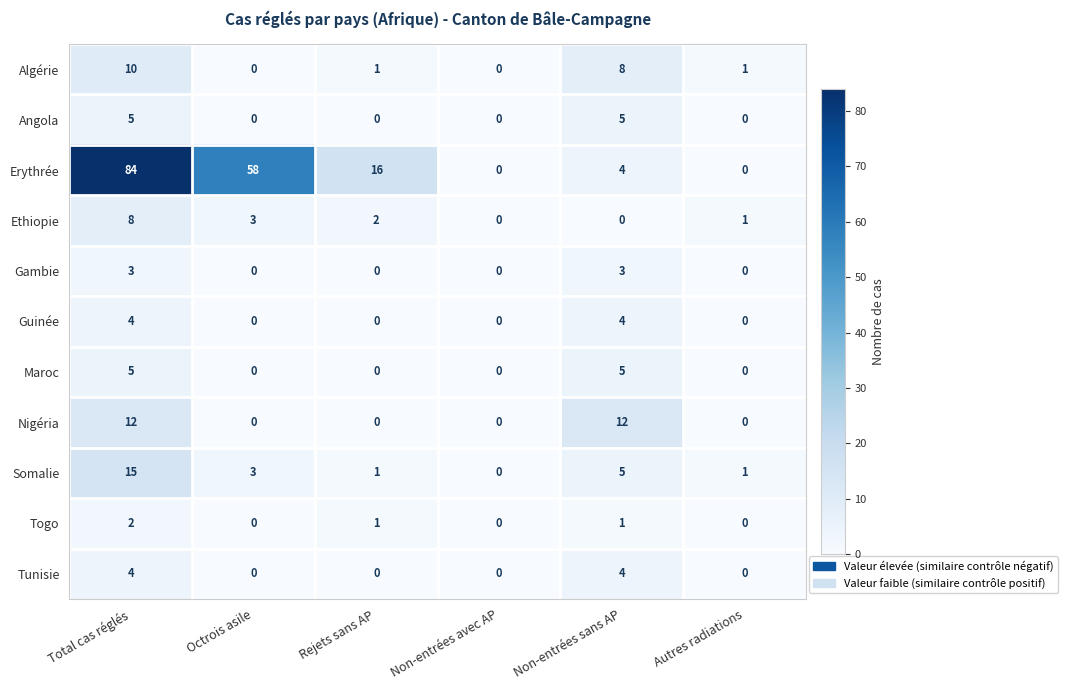

At which category does the chart reach its peak across all series?

Total cas réglés